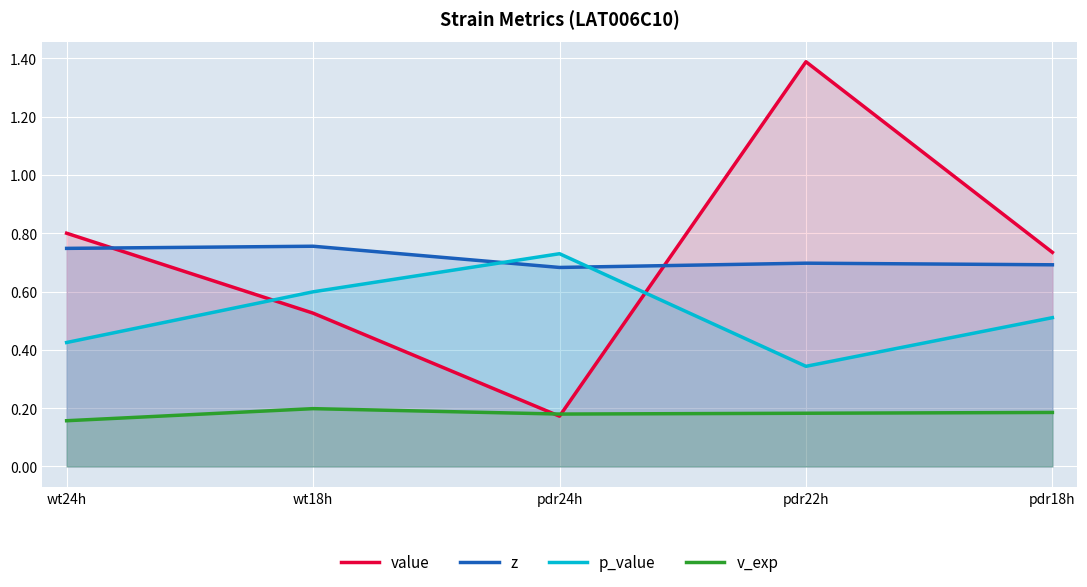

Which category has the highest value in the p_value series?

pdr24h